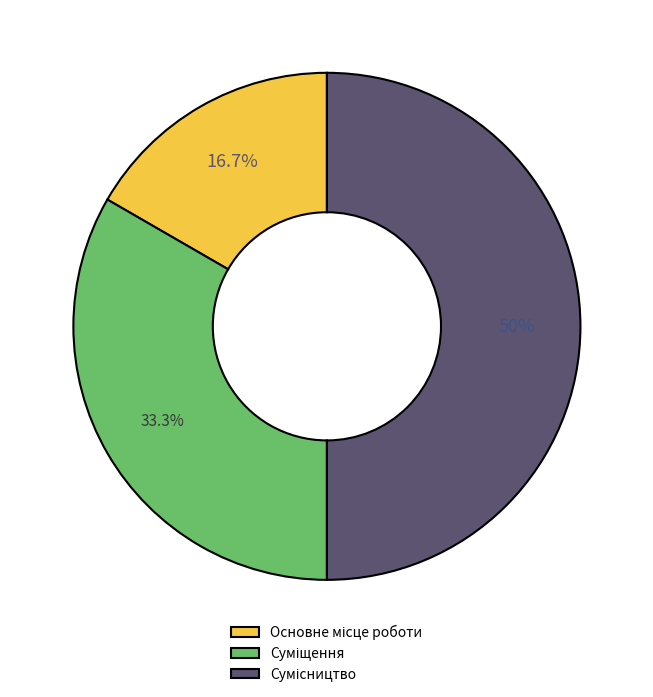

What is the largest slice in the pie chart?

Сумісництво